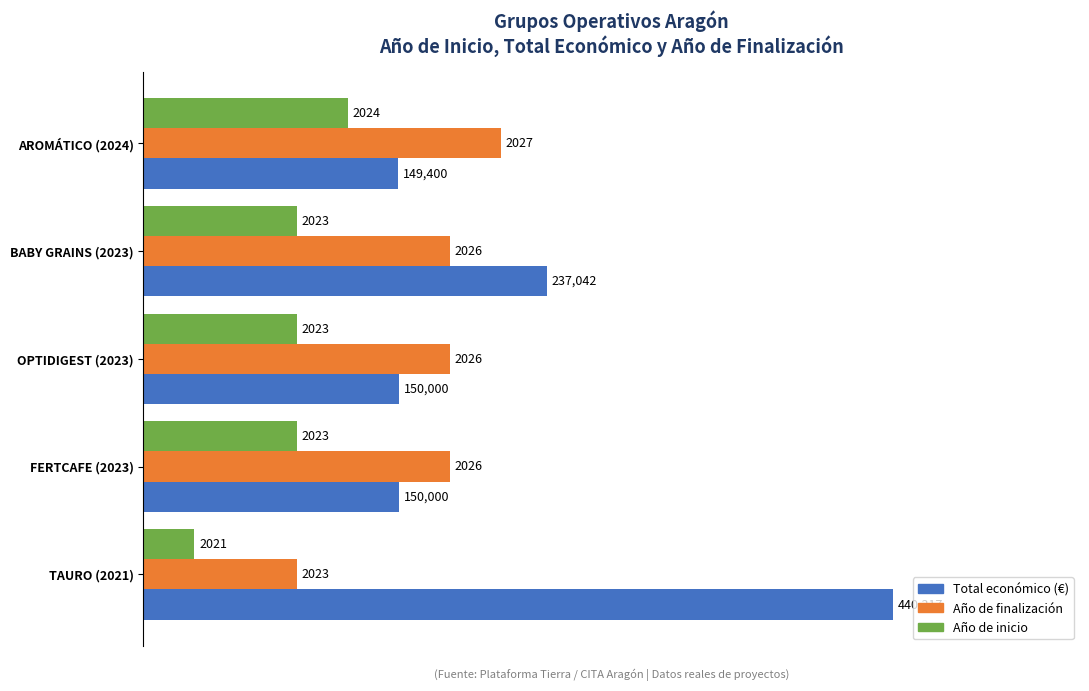

What are all the series names shown in the legend?

Total económico (€), Año de finalización, Año de inicio